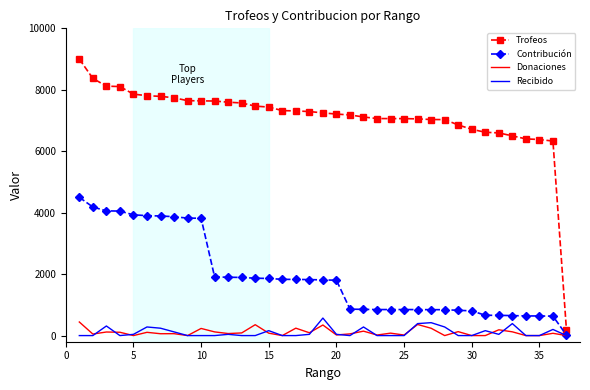

Which series has the largest total across all categories?

Trofeos